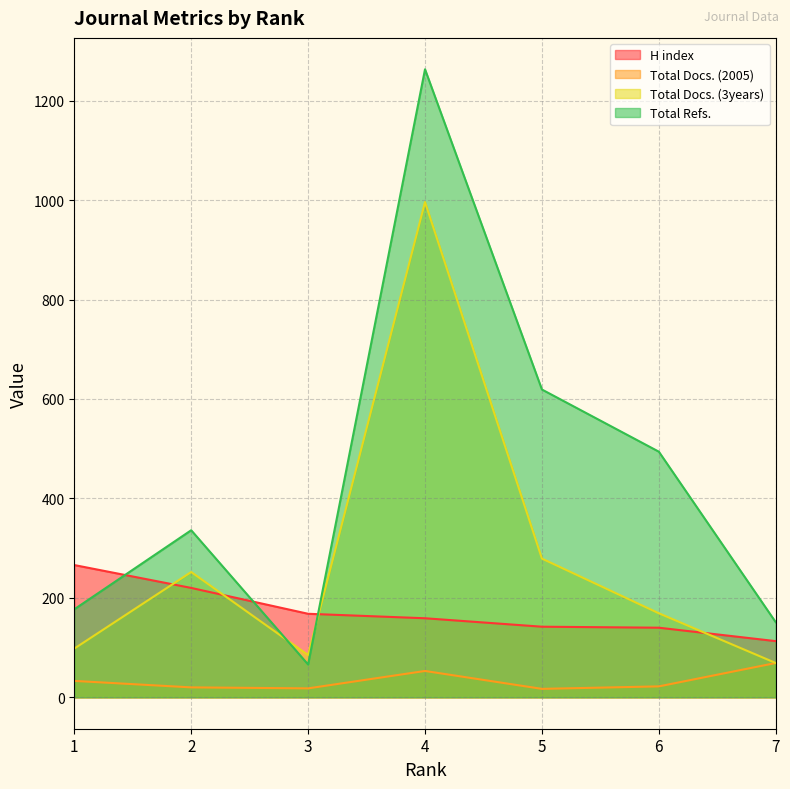

What is the highest value of the Total Refs. series?

1263